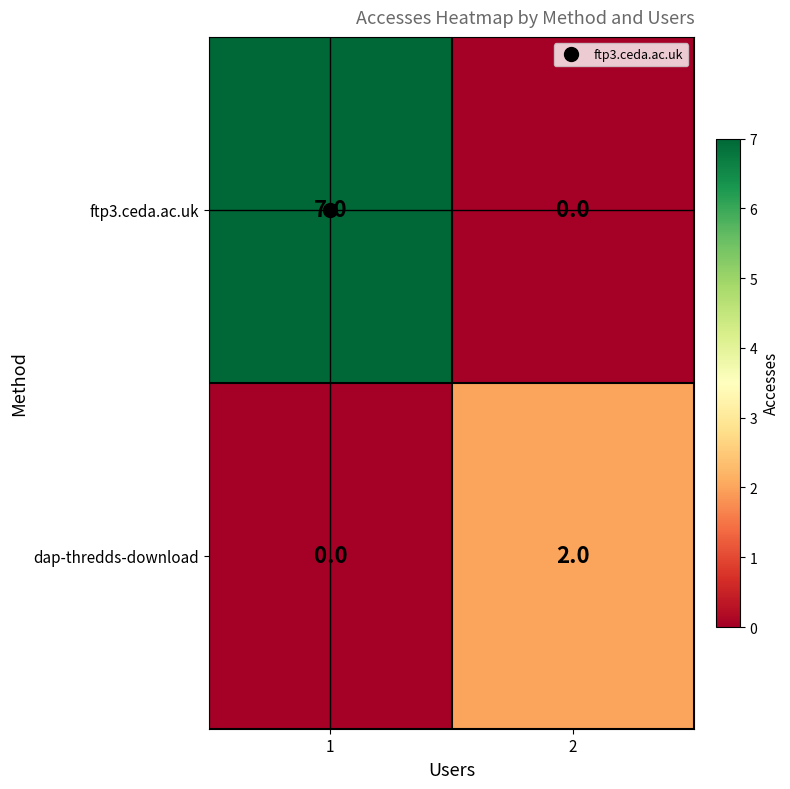

Is it true that ftp3.ceda.ac.uk equals 2 at 1?

False